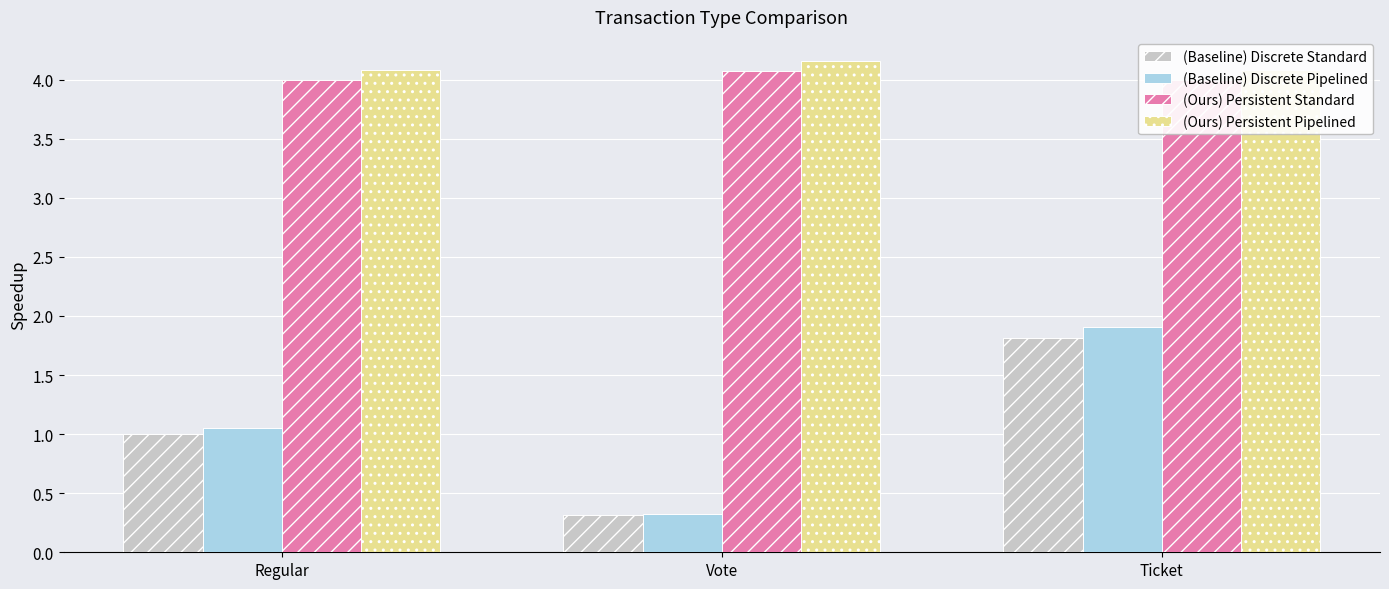

At how many categories does at least one series exceed 3?

3